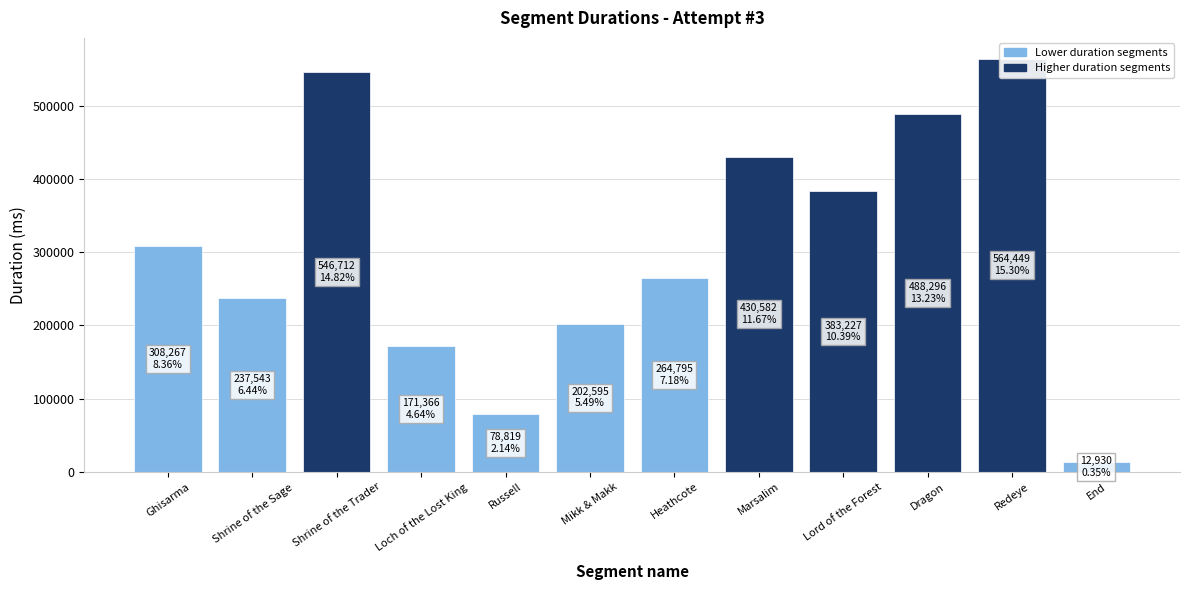

Reading right to left, list all the values displayed in this chart.

End=12930	Redeye=564449	Dragon=488296	Lord of the Forest=383227	Marsalim=430582	Heathcote=264795	Mikk & Makk=202595	Russell=78819	Loch of the Lost King=171366	Shrine of the Trader=546712	Shrine of the Sage=237543	Ghisarma=308267